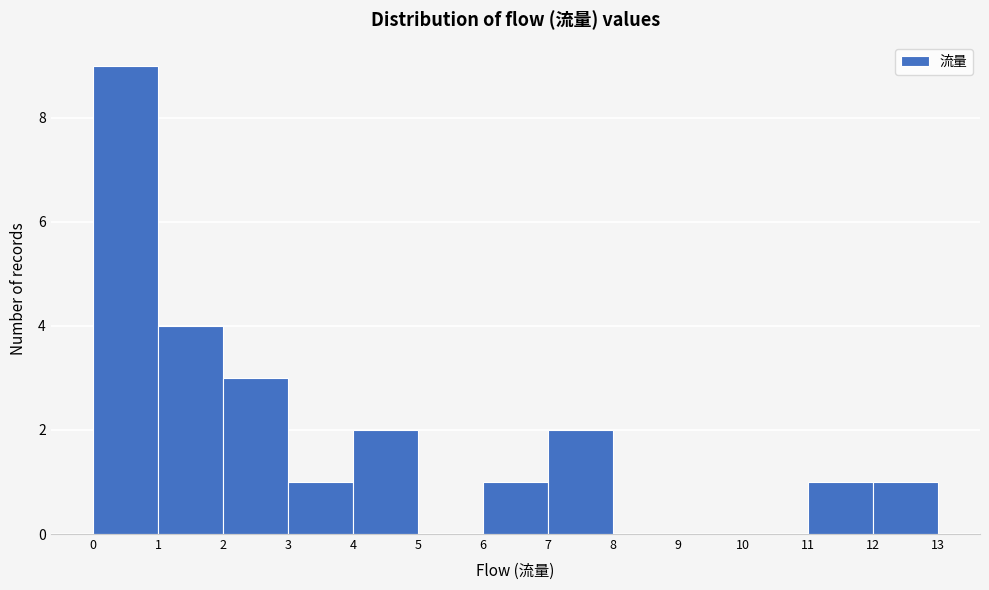

Reading left to right, transcribe this chart: for each bar, give the range it covers on the x-axis and its height. The values are not printed on the chart, so give them approximately, as read against the axis.

0 to 1: 9
1 to 2: 4
2 to 3: 3
3 to 4: 1
4 to 5: 2
5 to 6: 0
6 to 7: 1
7 to 8: 2
8 to 9: 0
9 to 10: 0
10 to 11: 0
11 to 12: 1
12 to 13: 1